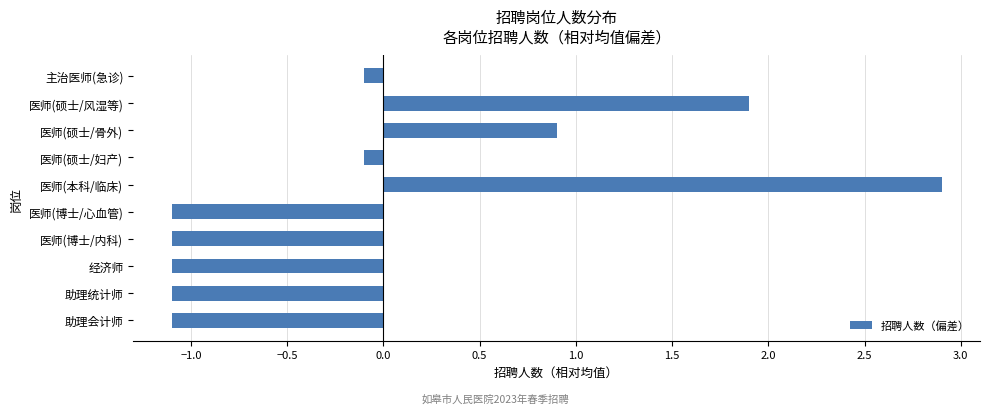

The value at 医师(硕士/骨外) is 0.6. True or false?

False